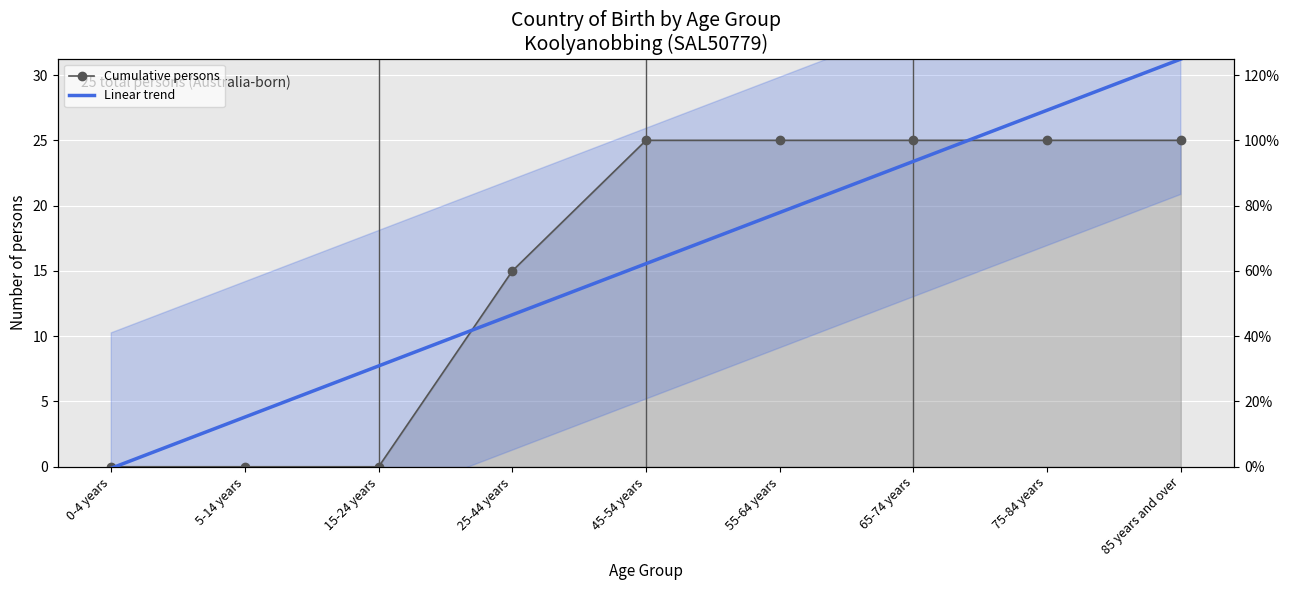

Which series has the largest total across all categories?

Linear trend